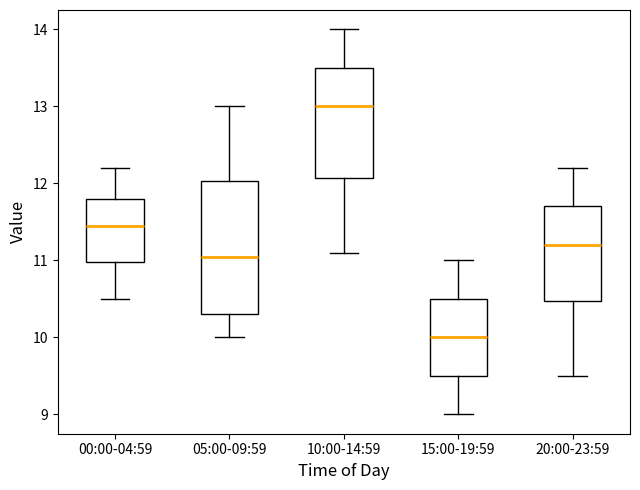

Comparing the boxes themselves (not the whiskers), which one is the tallest?

05:00-09:59